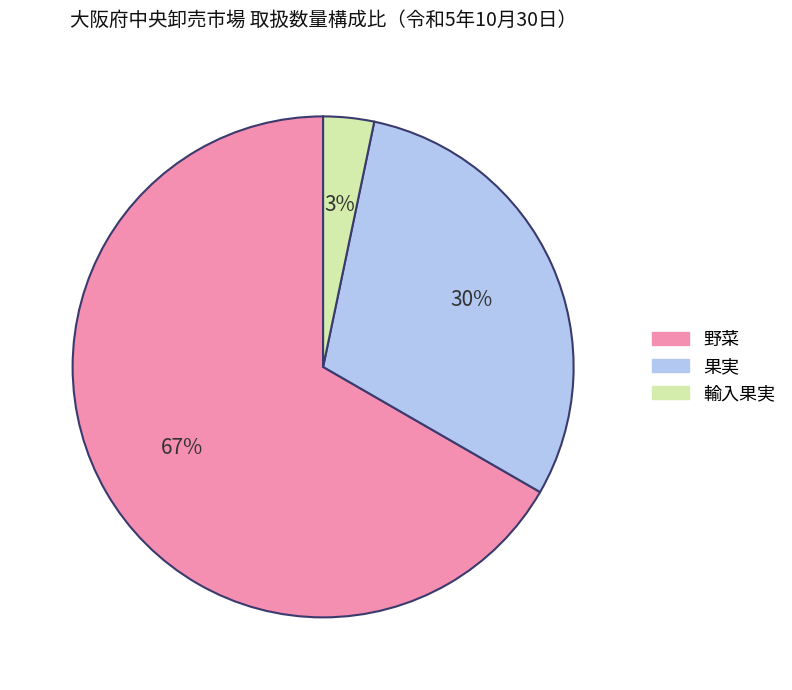

Count the number of slices in the pie.

3